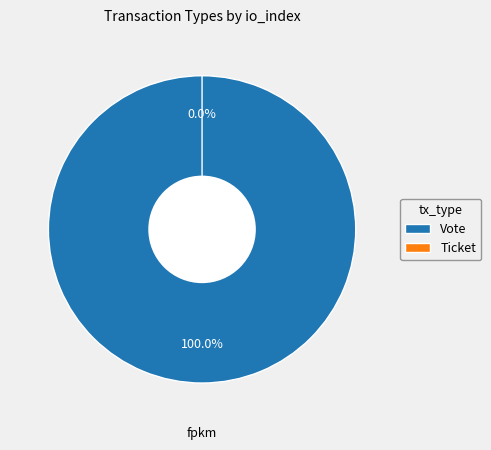

To the nearest percent, what is the difference between the largest and smallest slice percentages?

100%